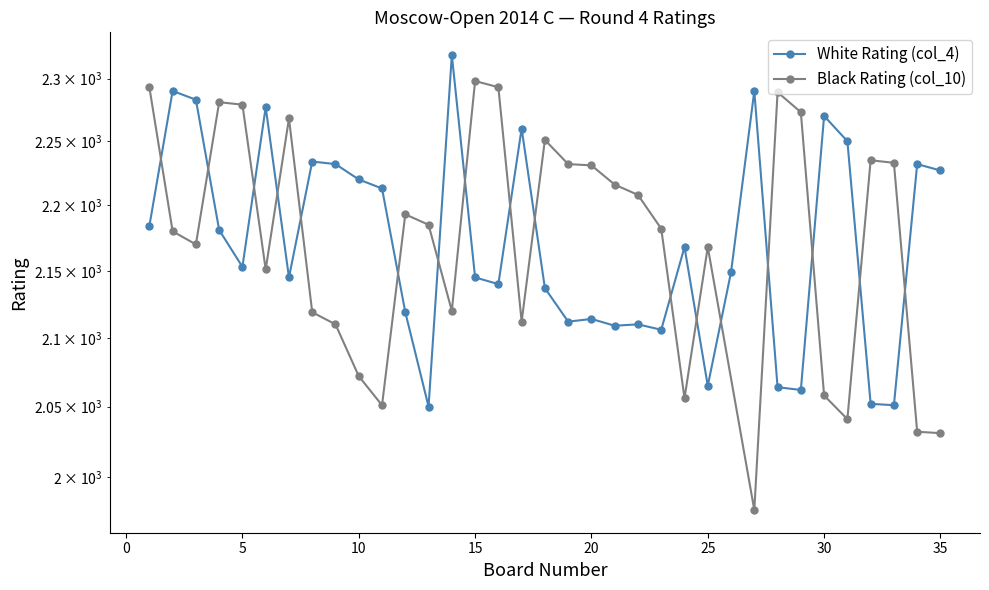

Is it true that the value at 33 is 2051?

True